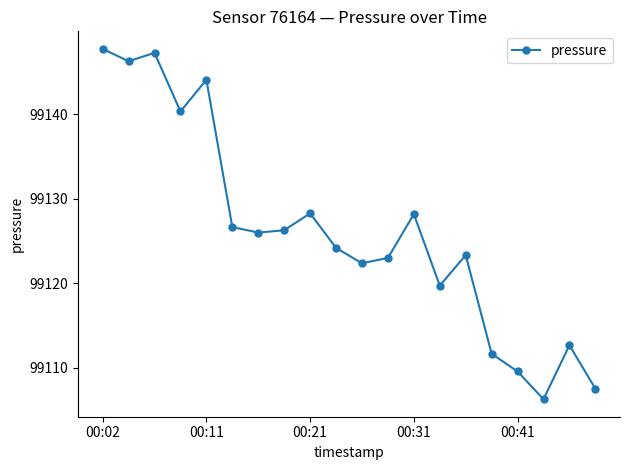

What is the difference between the maximum and minimum values?

41.5